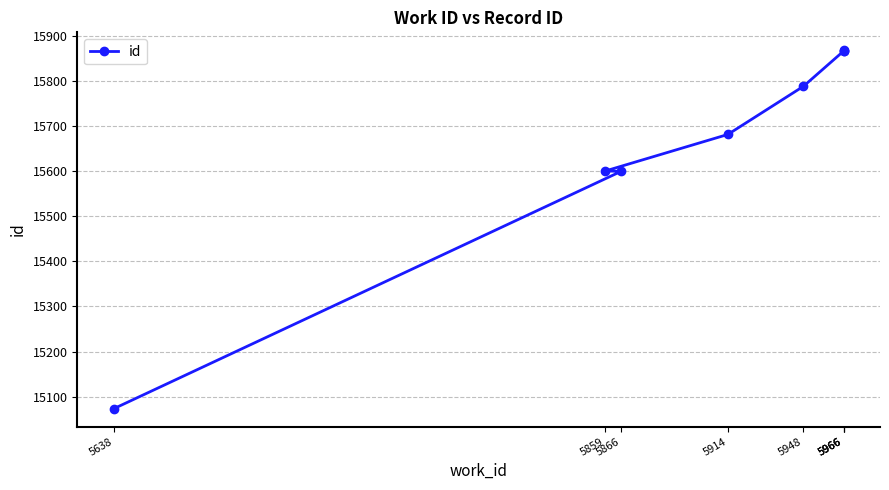

Does the chart display data point markers on the line(s)?

Yes